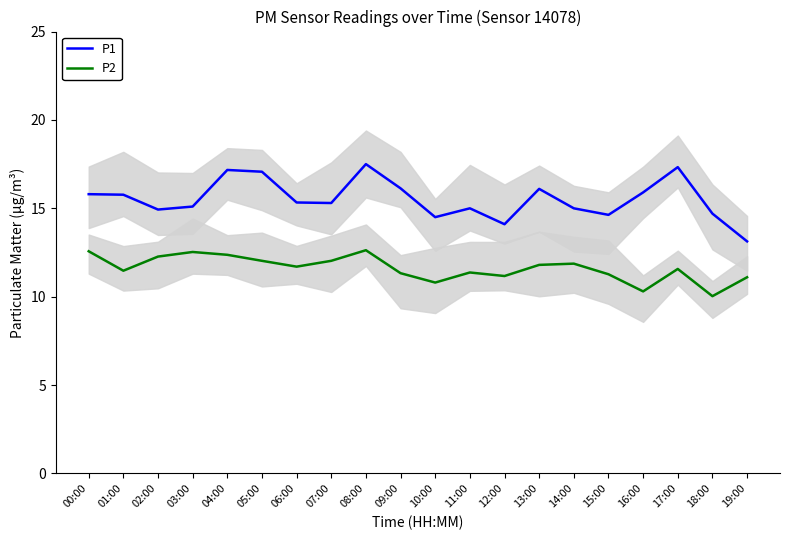

Is the value of P1 at 08:00 greater than the value of P2 at 13:00?

Yes